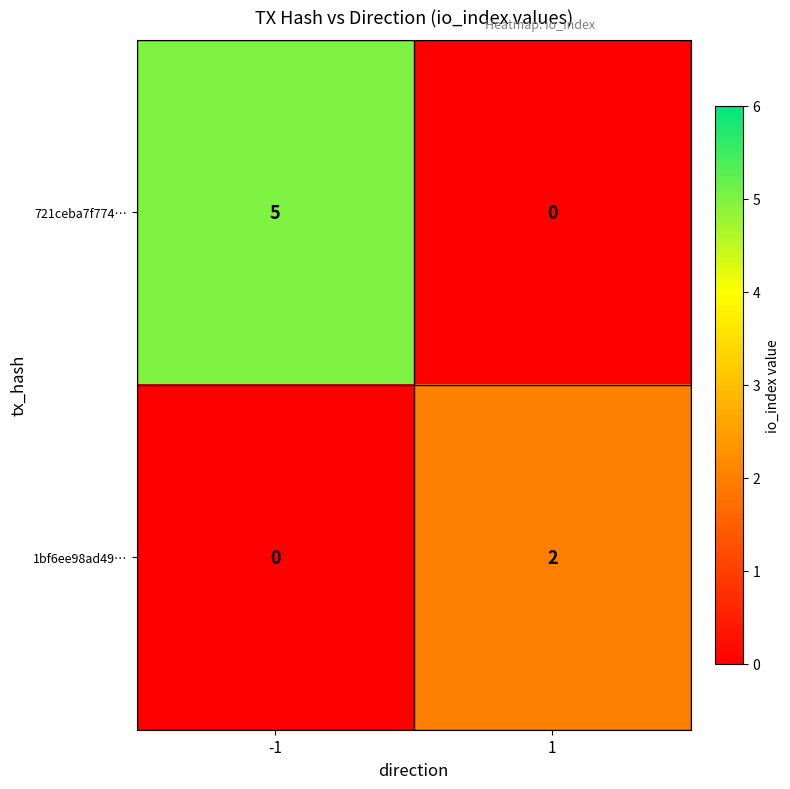

List the series in order of their overall mean, lowest first.

1bf6ee98ad49…, 721ceba7f774…